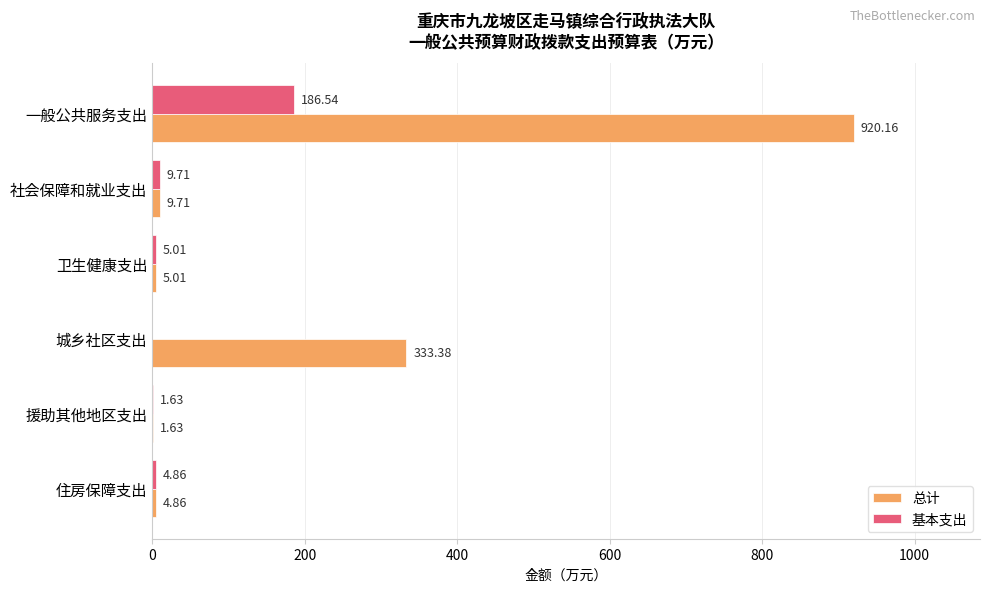

Which label corresponds to the largest value in the chart?

一般公共服务支出